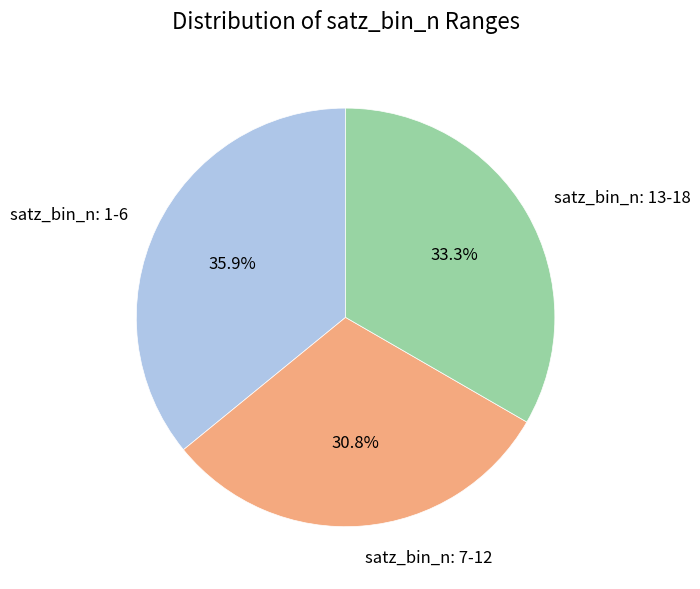

Does any single category account for the majority?

No